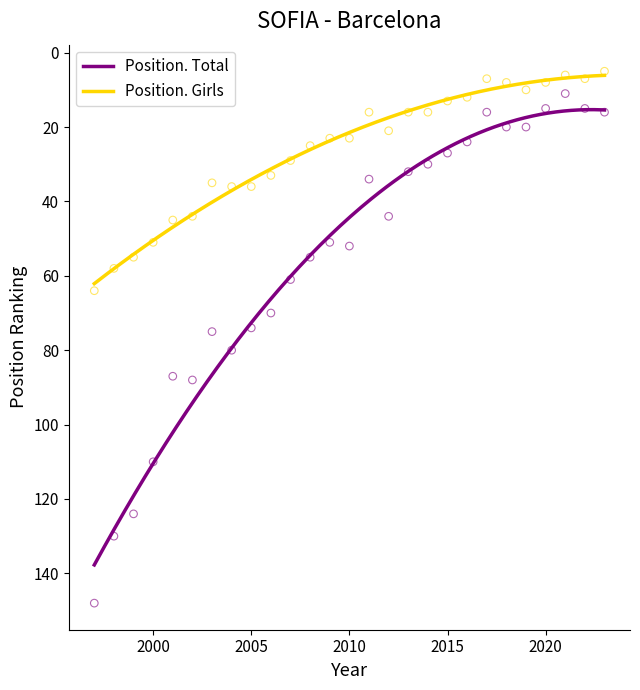

Across all data points, what is the range of X values (max minus min)?

26